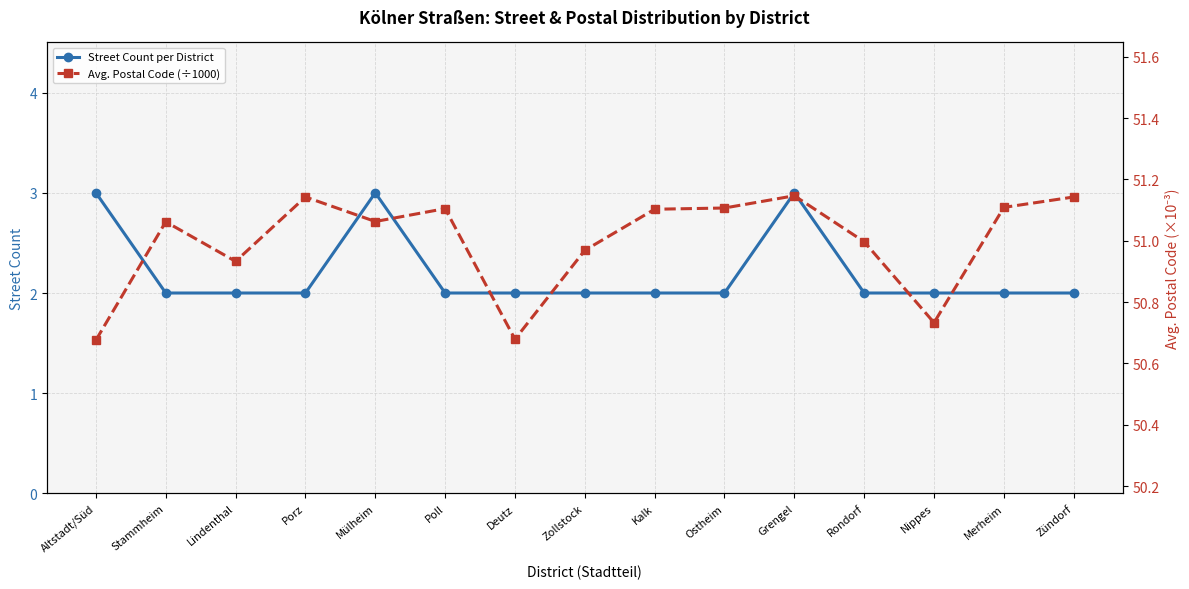

True or false: Street Count per District and Avg. Postal Code (÷1000) intersect in this chart.

False